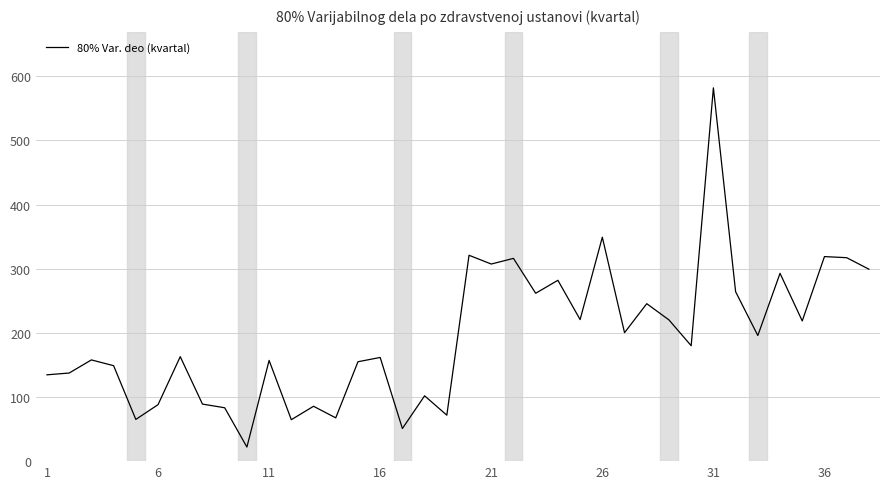

What is the smallest value displayed?

22.0